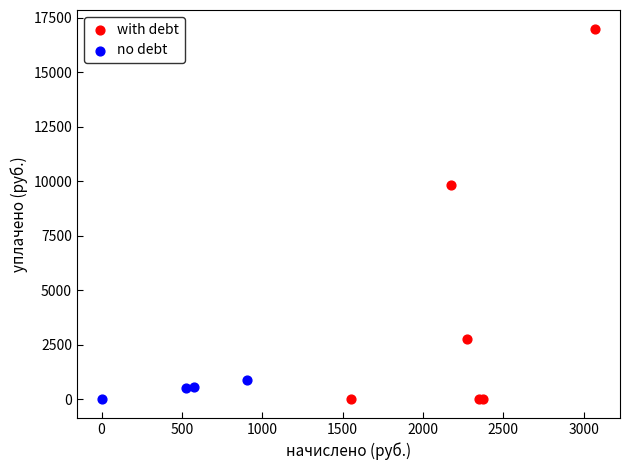

Which series reaches the maximum Y coordinate?

with debt